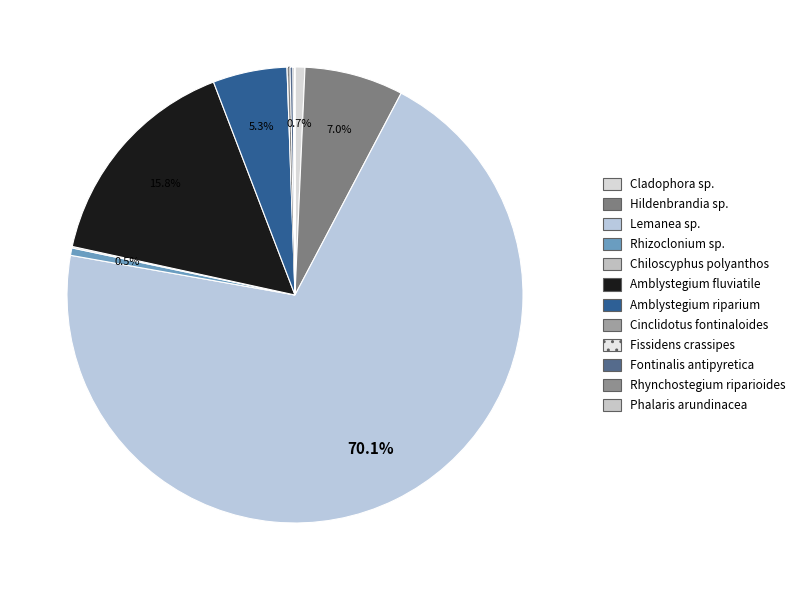

To the nearest percent, what is the difference between the Amblystegium riparium and Cladophora sp. slice percentages?

5%